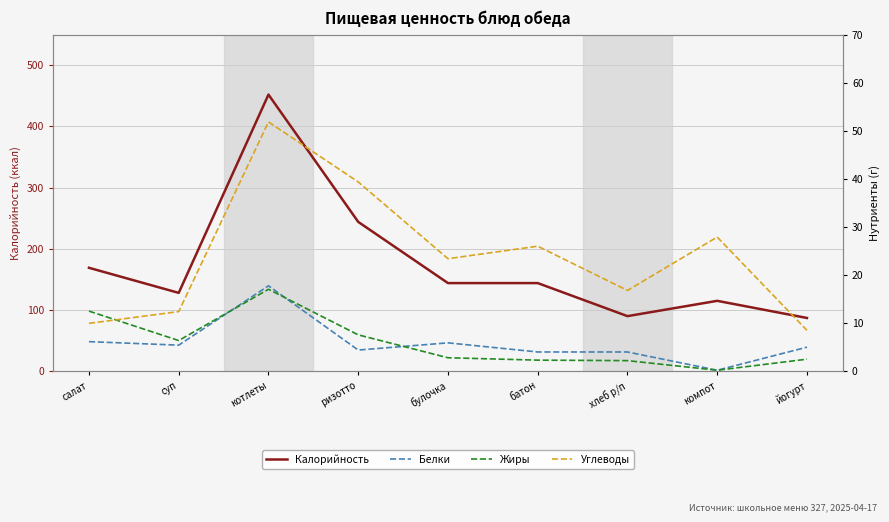

True or false: Жиры and Калорийность cross at least once.

False